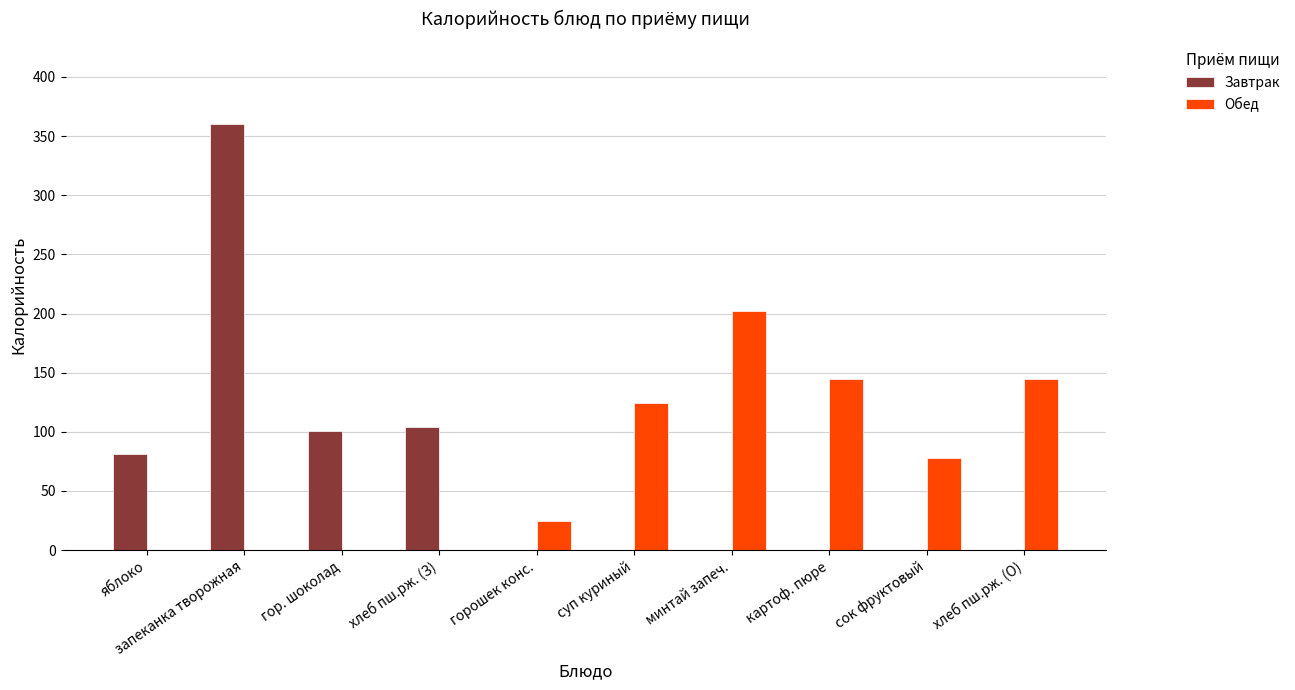

Does the chart contain stacked bars?

No